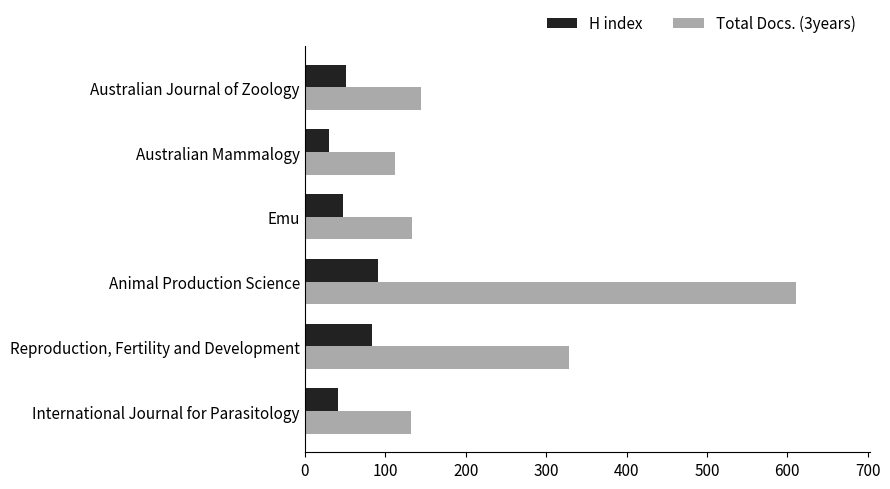

Is the value of Total Docs. (3years) at Australian Journal of Zoology greater than the value of H index at International Journal for Parasitology?

Yes